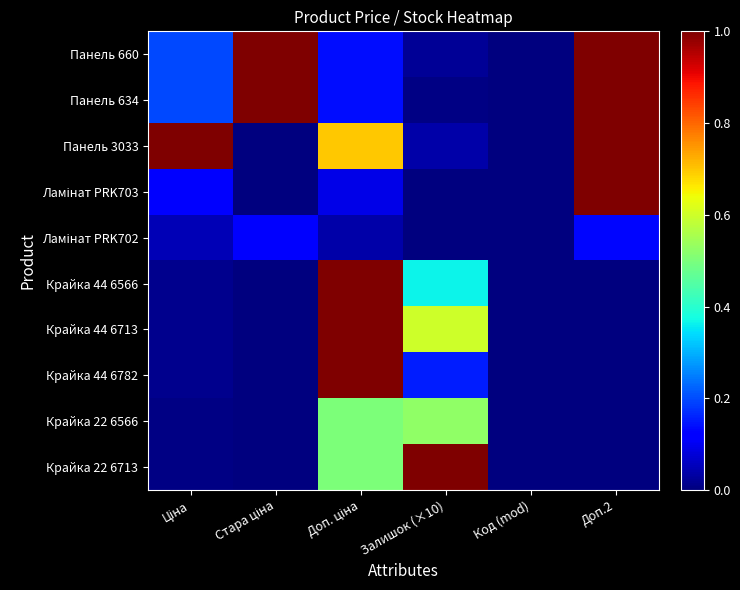

What is the difference between the highest and lowest values at Стара ціна?

1.0